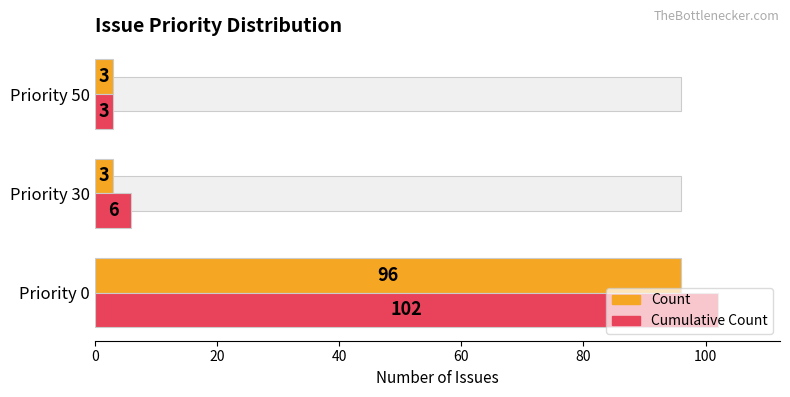

What is the difference between the maximum and minimum values in the Cumulative Count series?

99